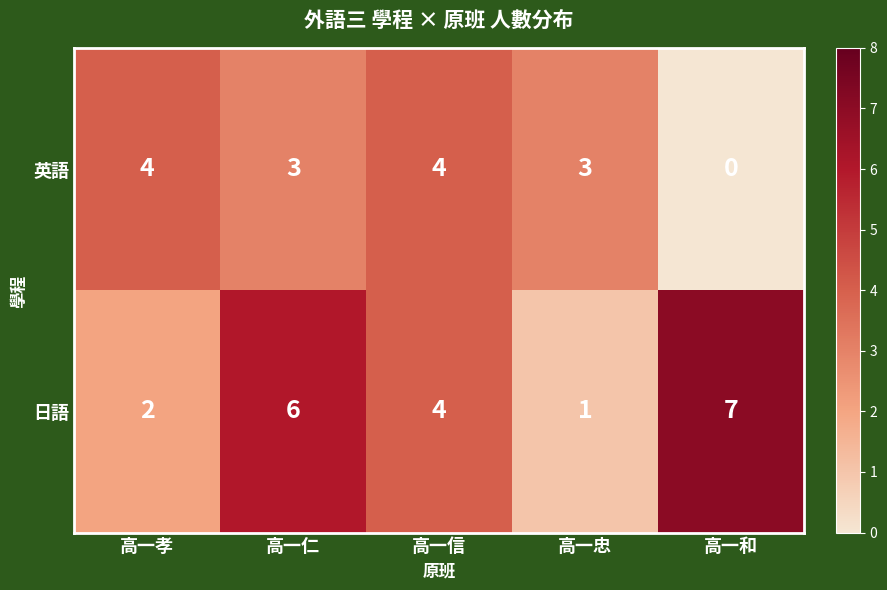

Reading left to right, list all the values displayed in this chart.

英語: 4	3	4	3	0
日語: 2	6	4	1	7